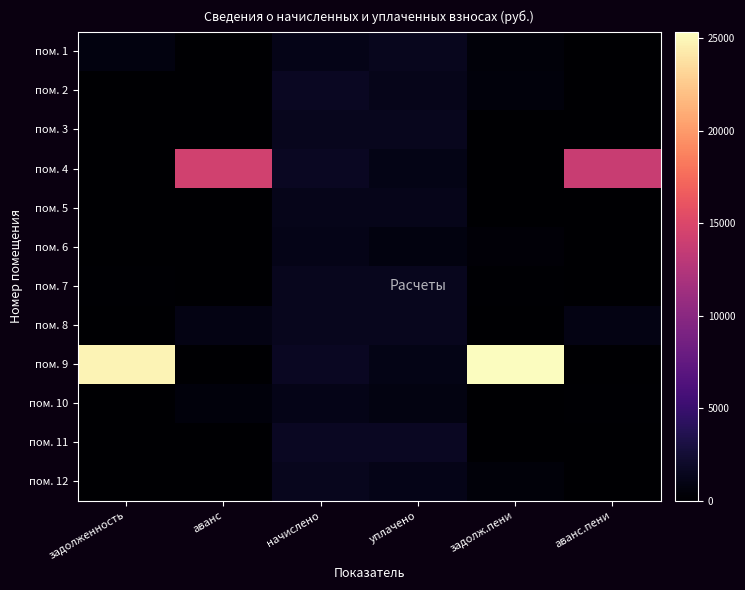

Which label corresponds to the largest value in the chart?

задолж.пени